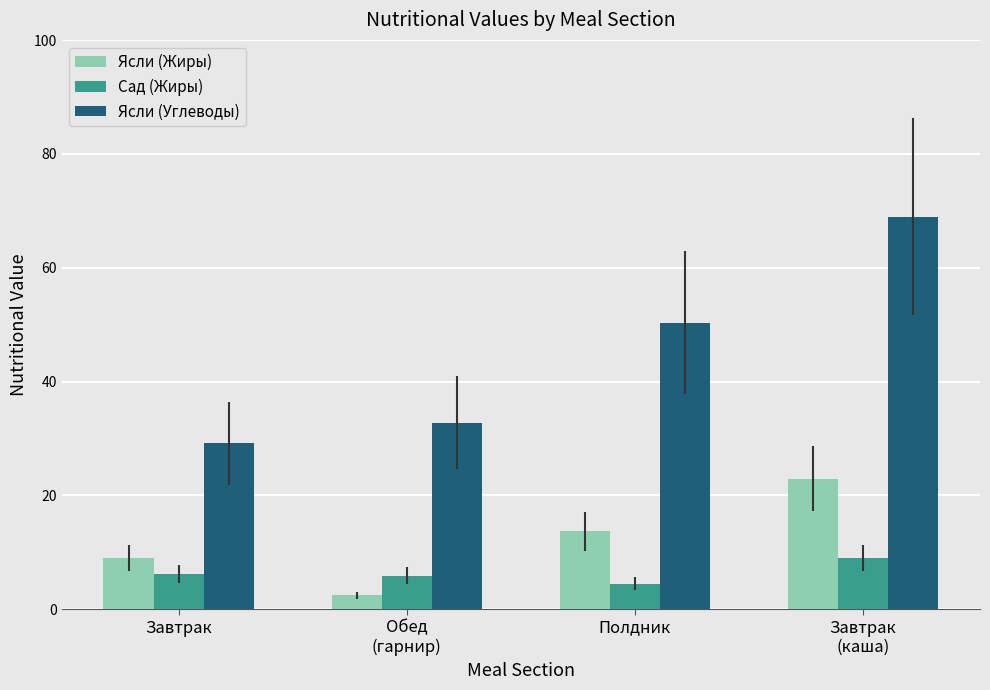

The value of Сад (Жиры) at Завтрак
(каша) is 9.0. True or false?

True